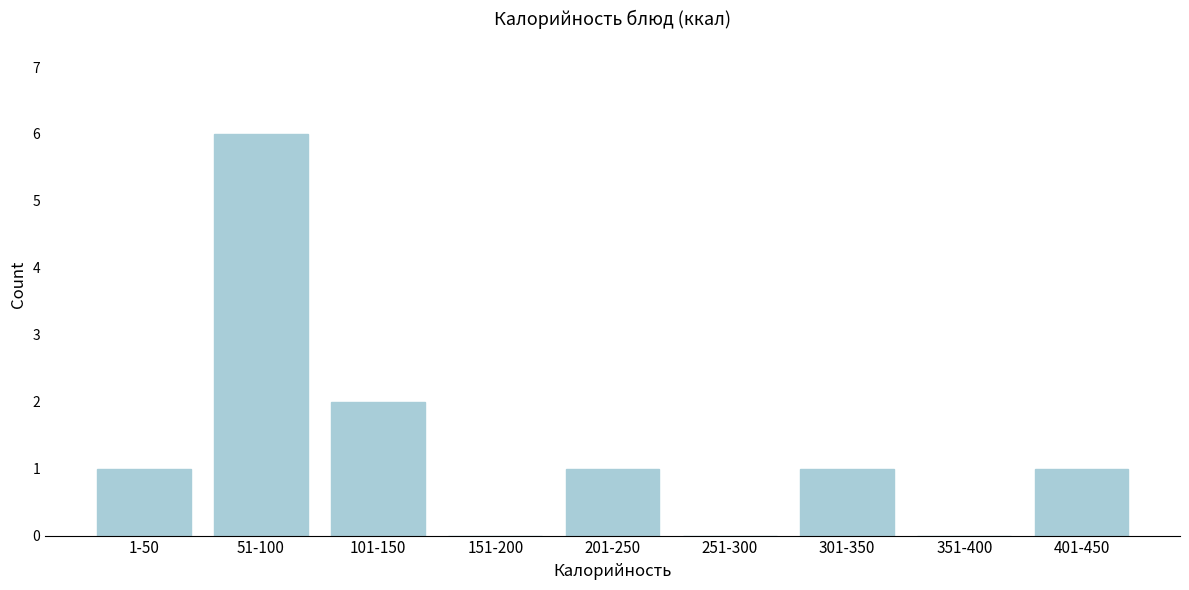

Reading left to right, what are all the values shown in this chart?

1-50=1	51-100=6	101-150=2	151-200=0	201-250=1	251-300=0	301-350=1	351-400=0	401-450=1